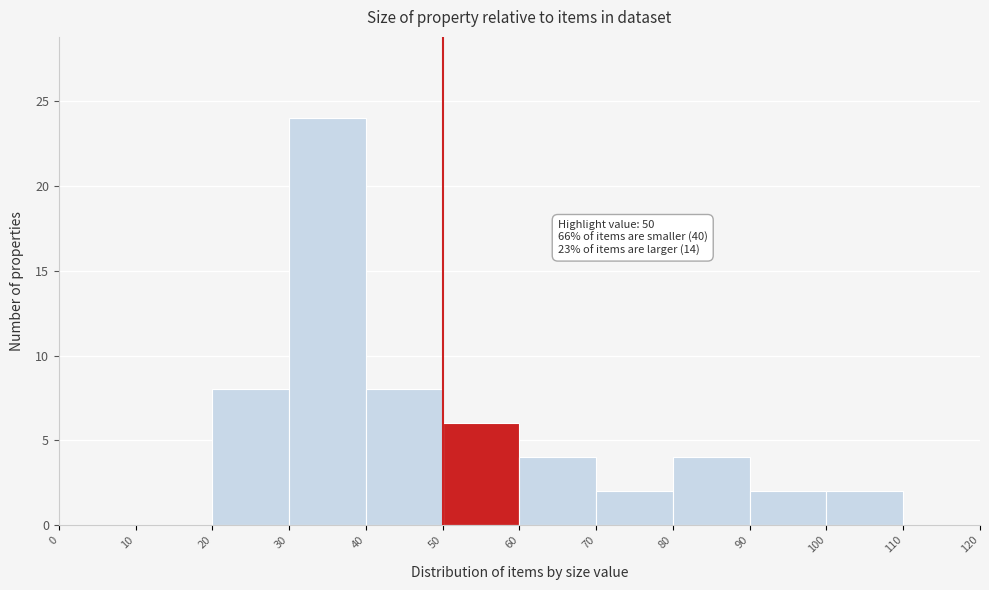

Over which range of the x-axis is the bar tallest?

30 to 40